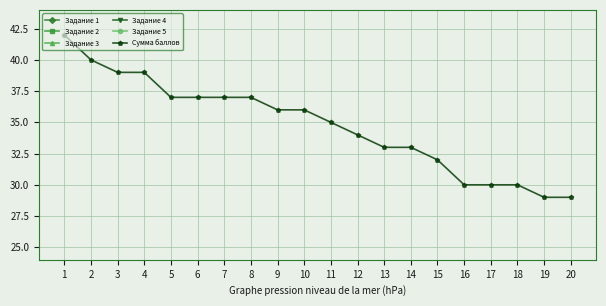

Which series has the largest range (max minus min)?

Сумма баллов